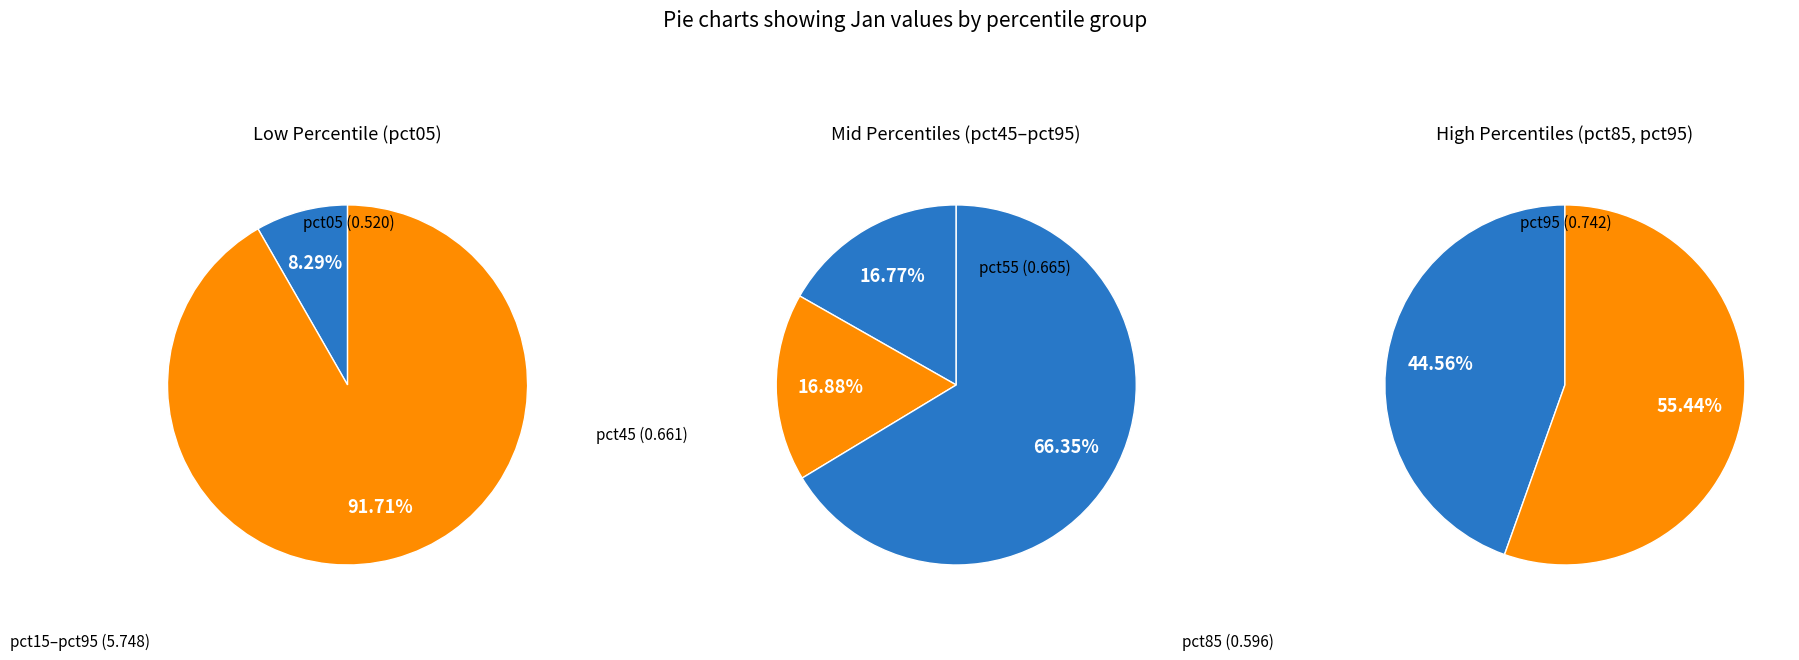

True or false: pct15 accounts for 19% of the total.

False